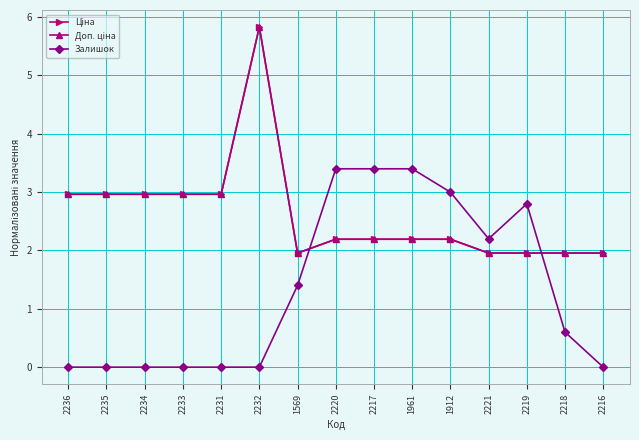

What is the difference between the second highest and minimum values in the Доп. ціна series?

1.0